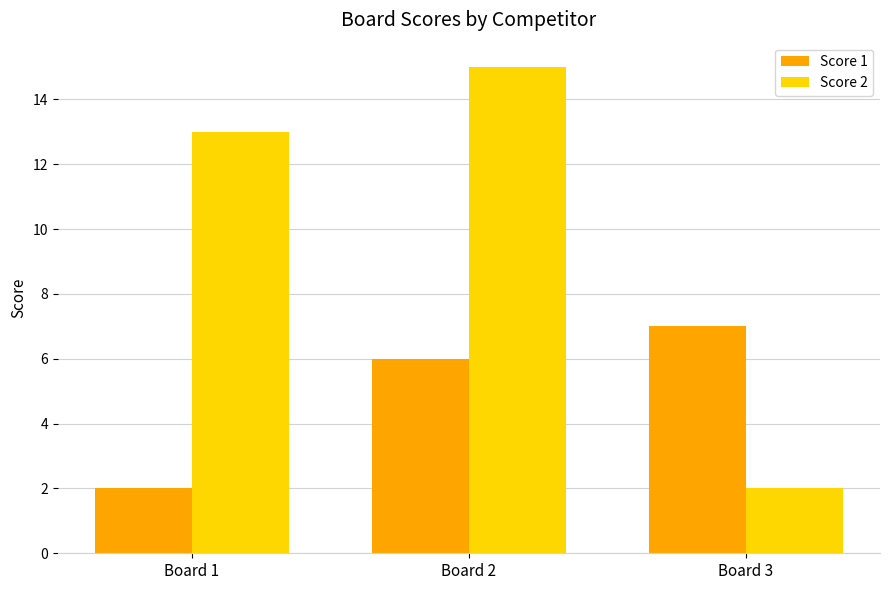

What is the minimum value for Score 2?

2